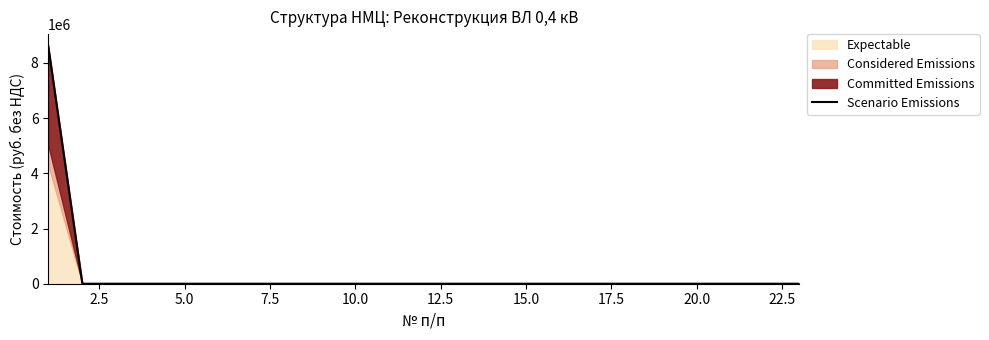

The value of Scenario Emissions at 10.0 is 0.0. True or false?

True